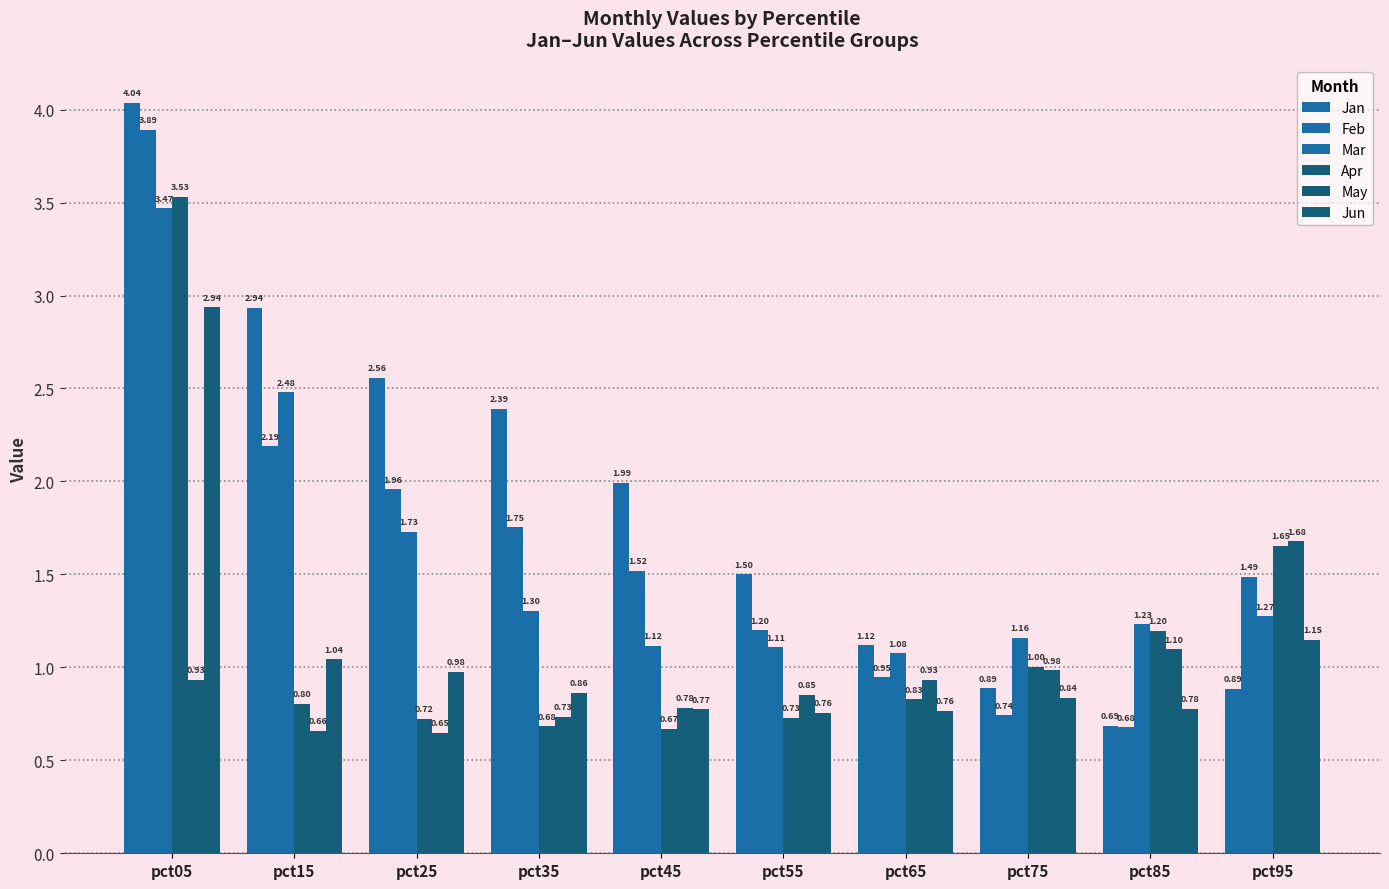

At pct35, list the series in order from largest to smallest.

Jan, Feb, Mar, Jun, May, Apr